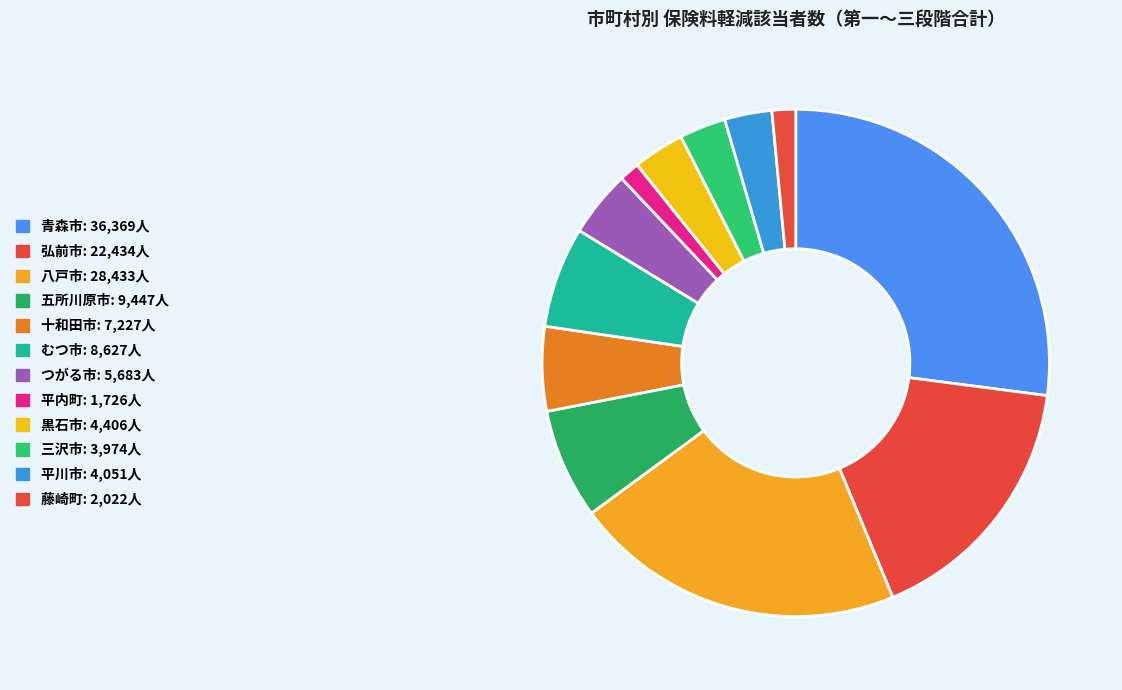

Which slice is the largest?

青森市